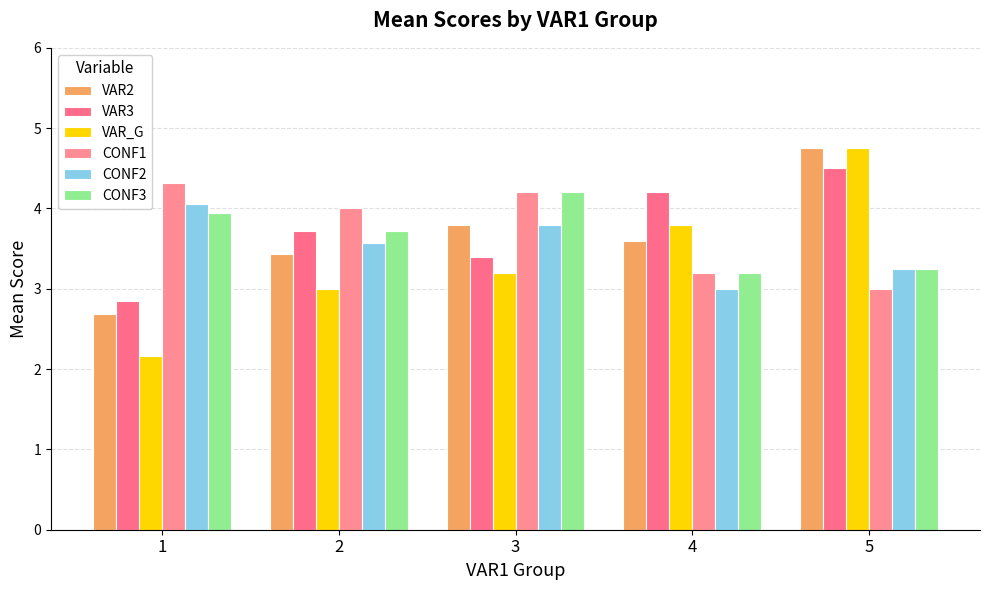

What are all the series names shown in the legend?

VAR2, VAR3, VAR_G, CONF1, CONF2, CONF3